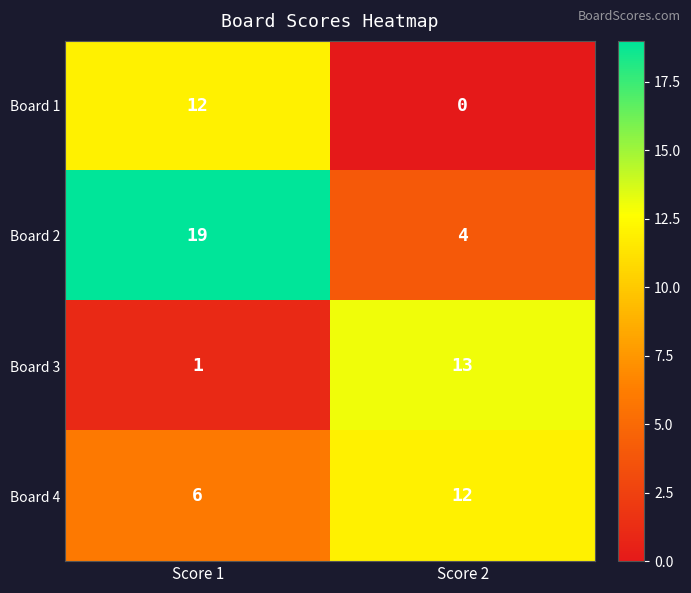

What is the total value across all series at Score 2?

29